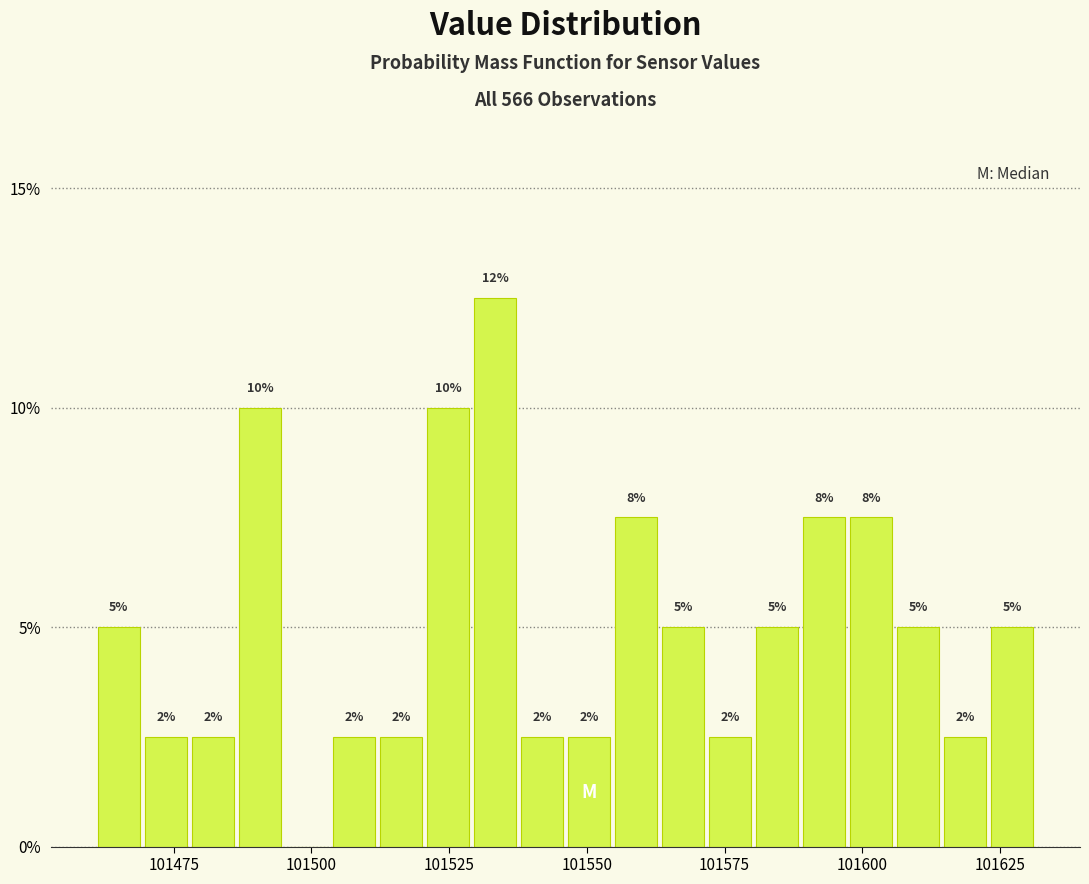

Read against the x-axis, roughly where is the centre of the tallest bar?

101535